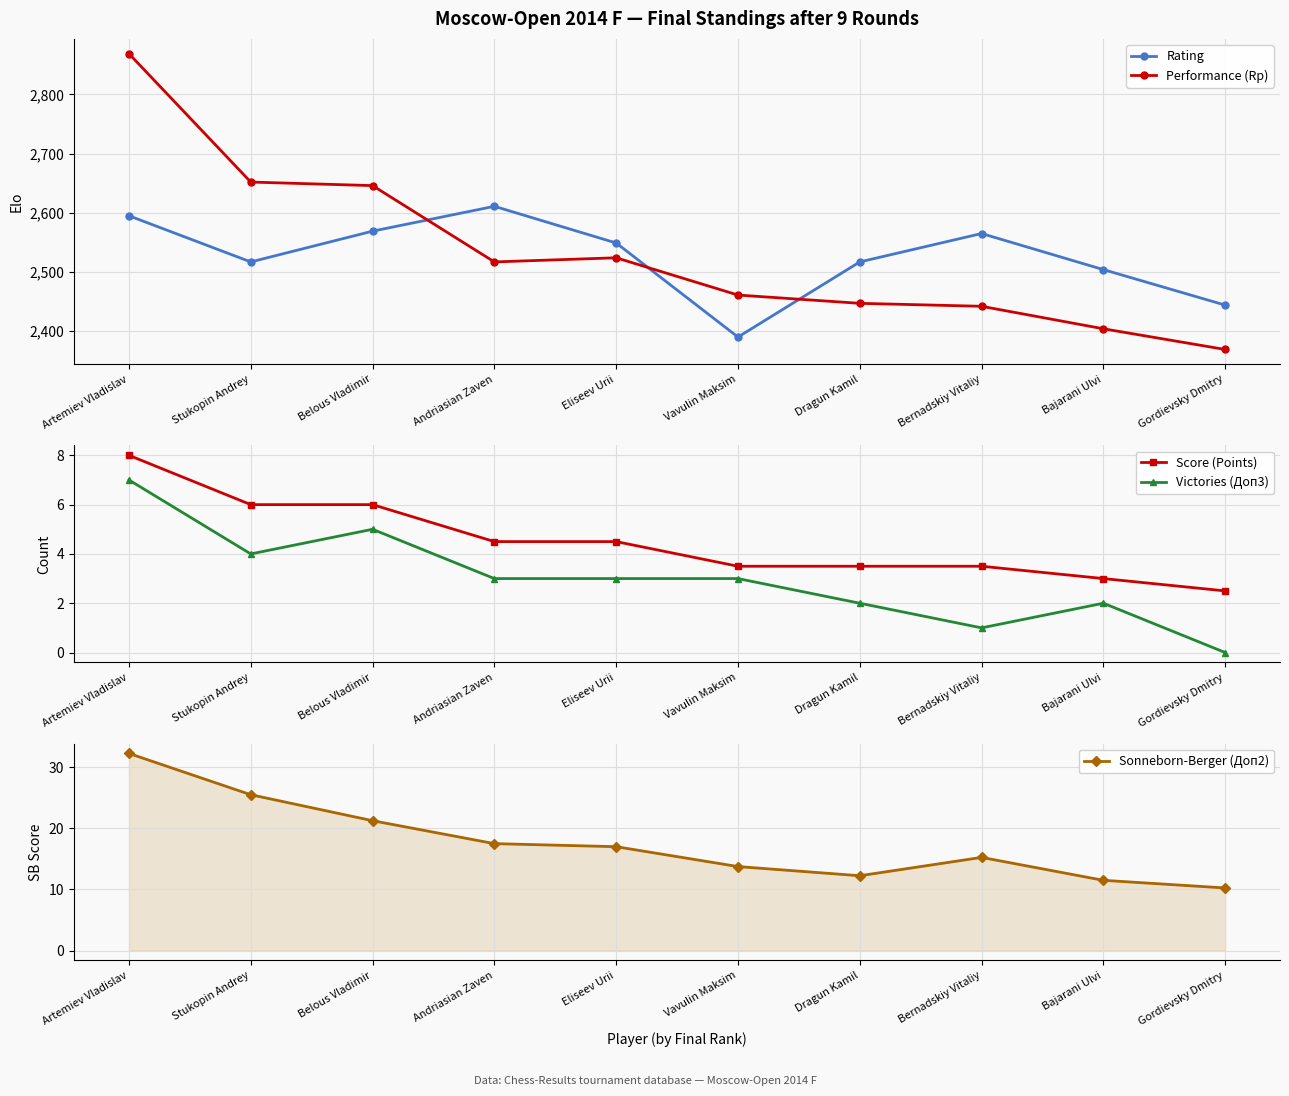

True or false: Victories (Доп3) and Rating cross at least once.

False